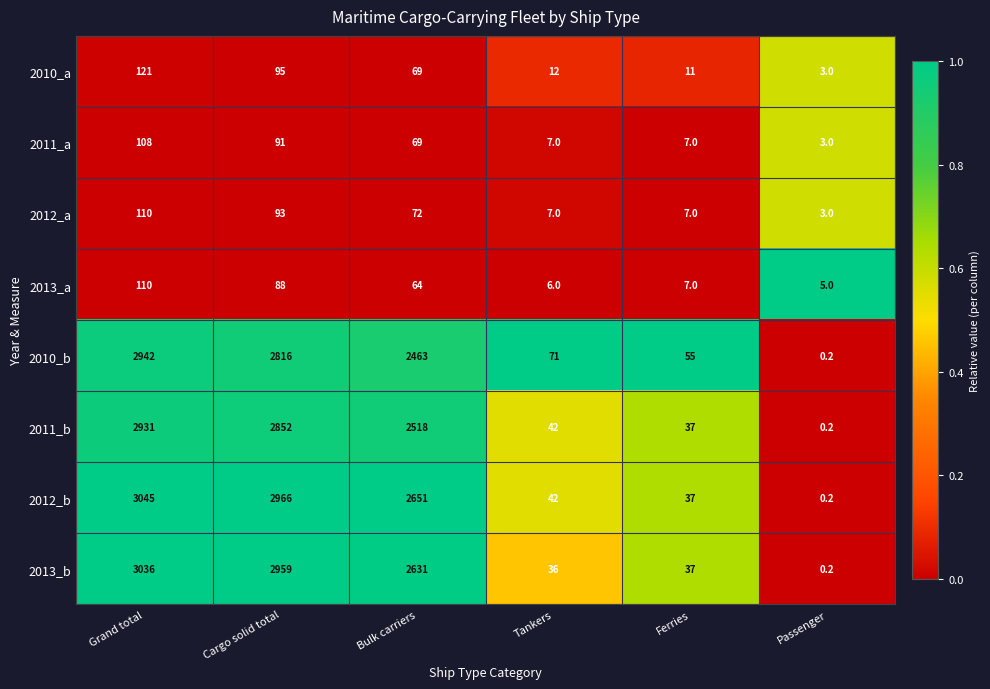

Which series has the largest range (max minus min)?

2012_b